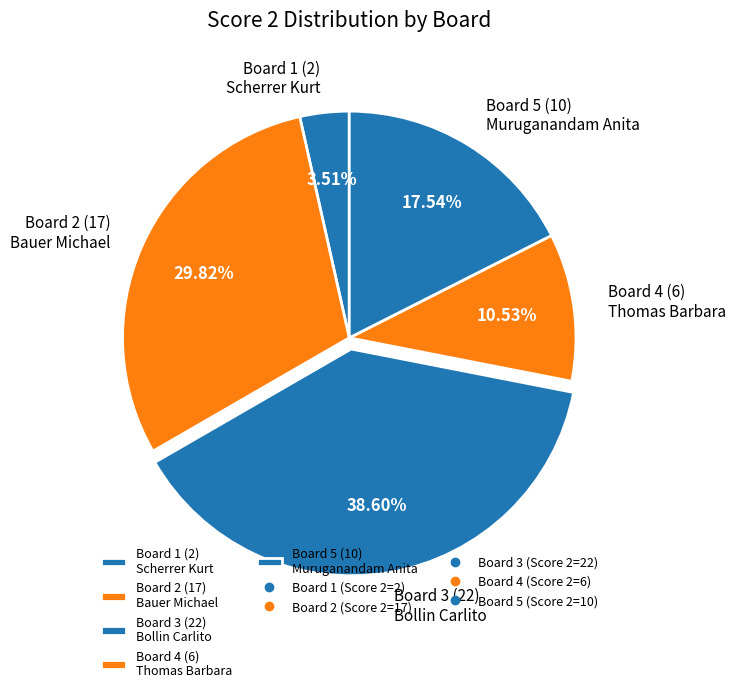

To the nearest percent, what is the difference between the Board 2 and Board 3 slice percentages?

9%